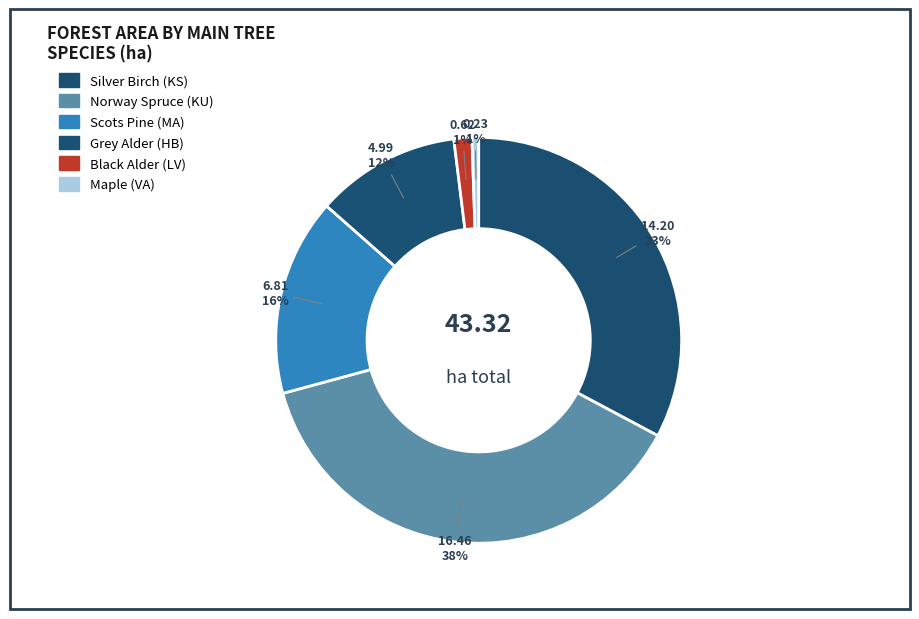

Count the number of slices in the pie.

6